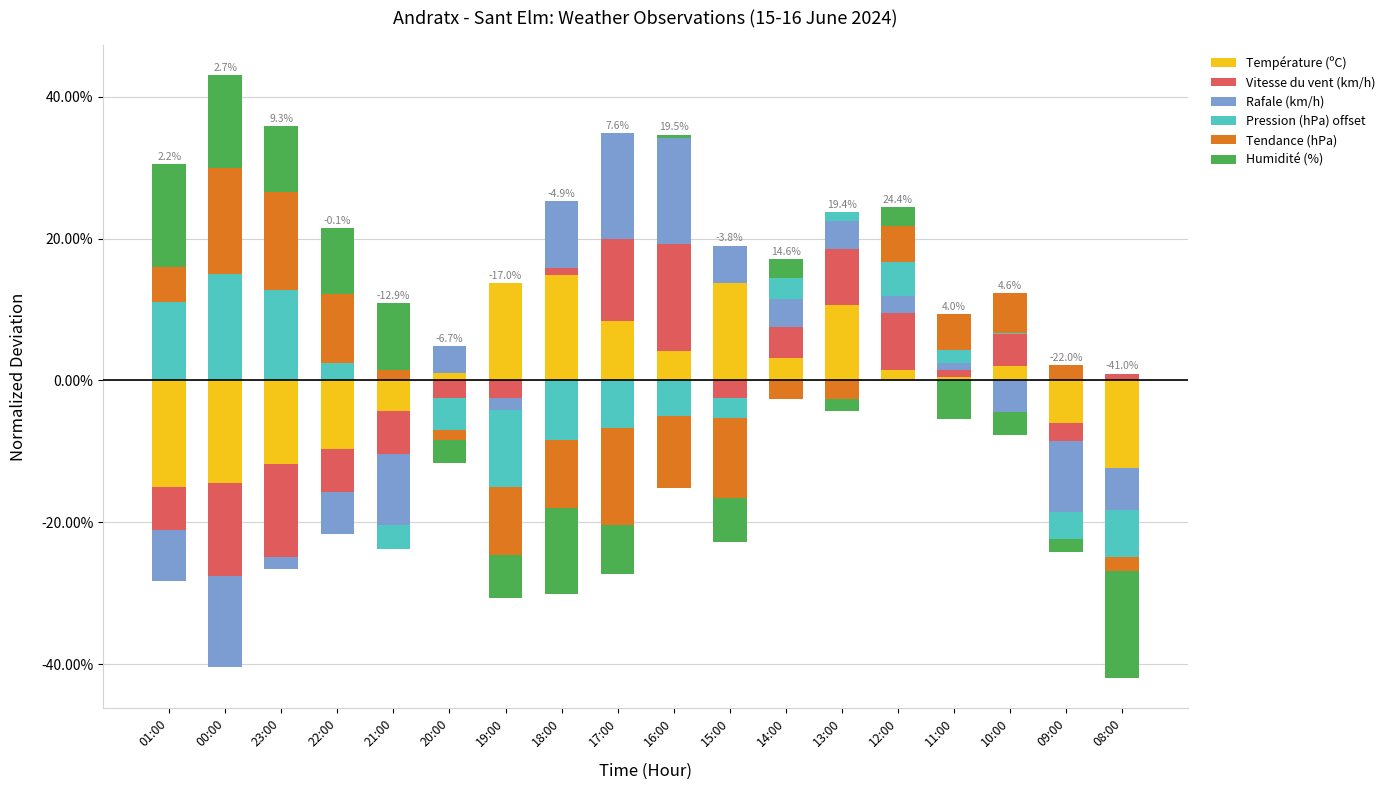

The value of Tendance (hPa) at 12:00 is 3.2. True or false?

False